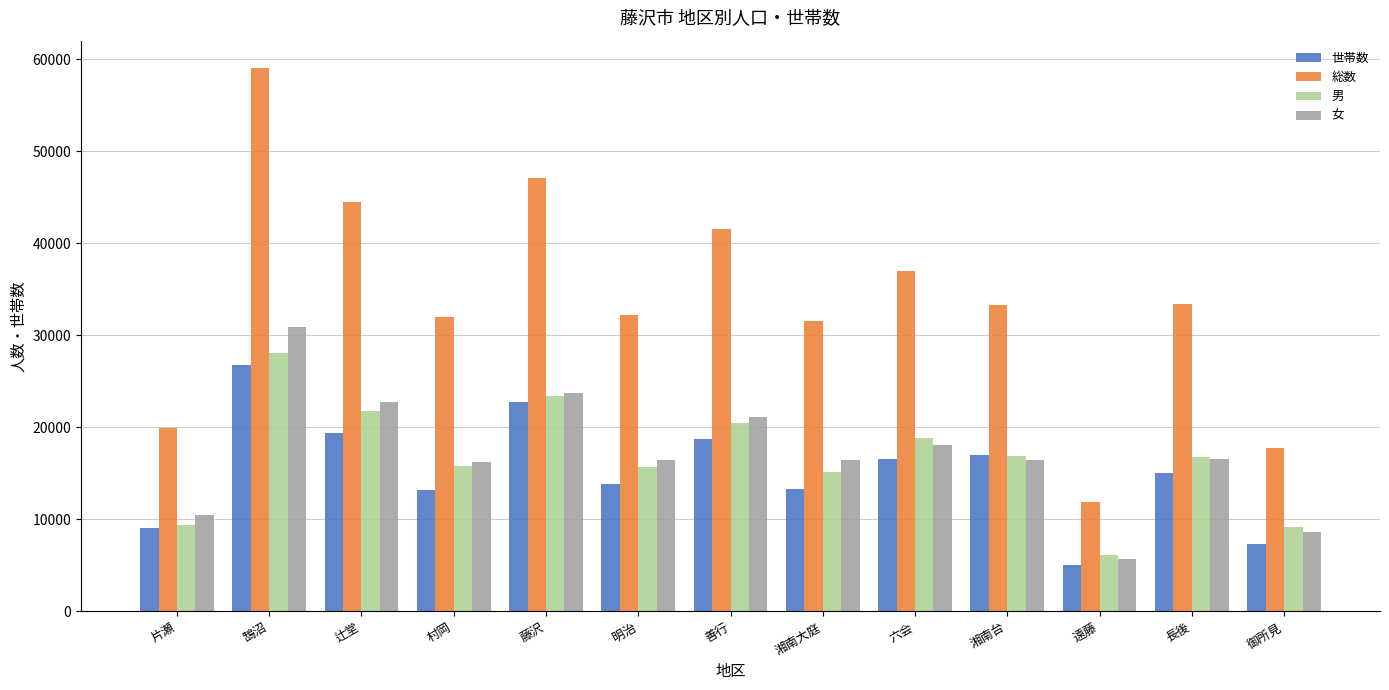

How many bars are there in each group?

4